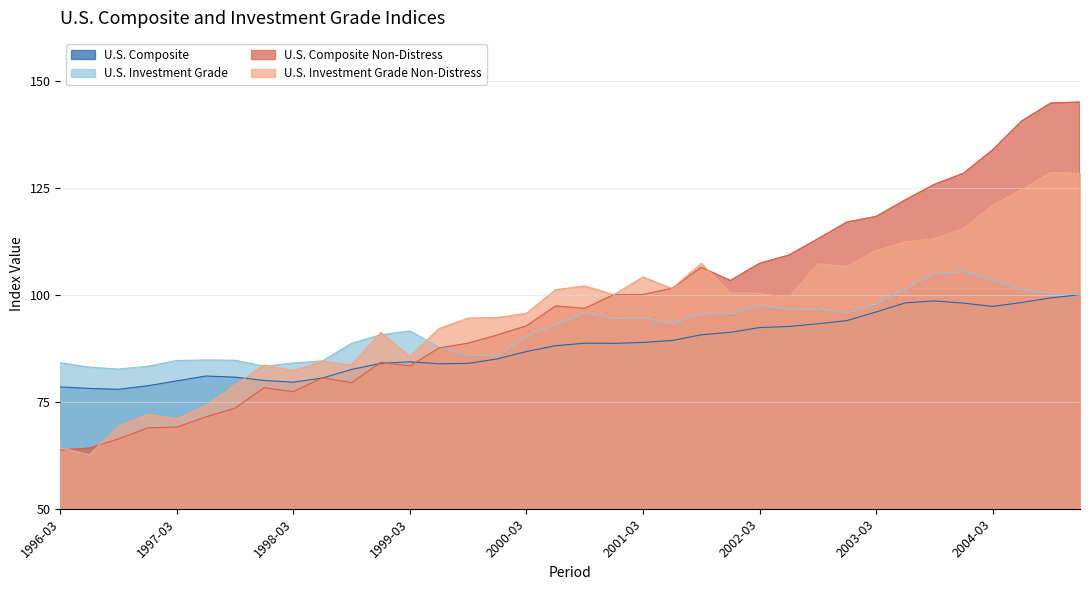

Which series has the widest spread of values?

U.S. Composite Non-Distress